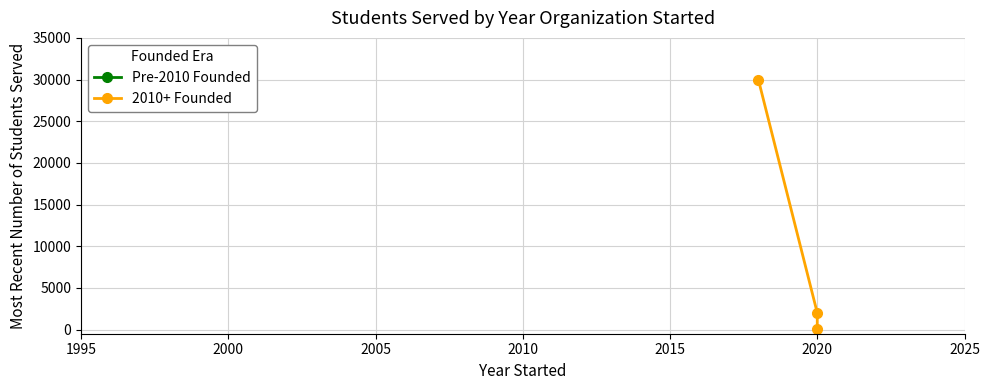

What is the value of the 2nd point from the left?

2000